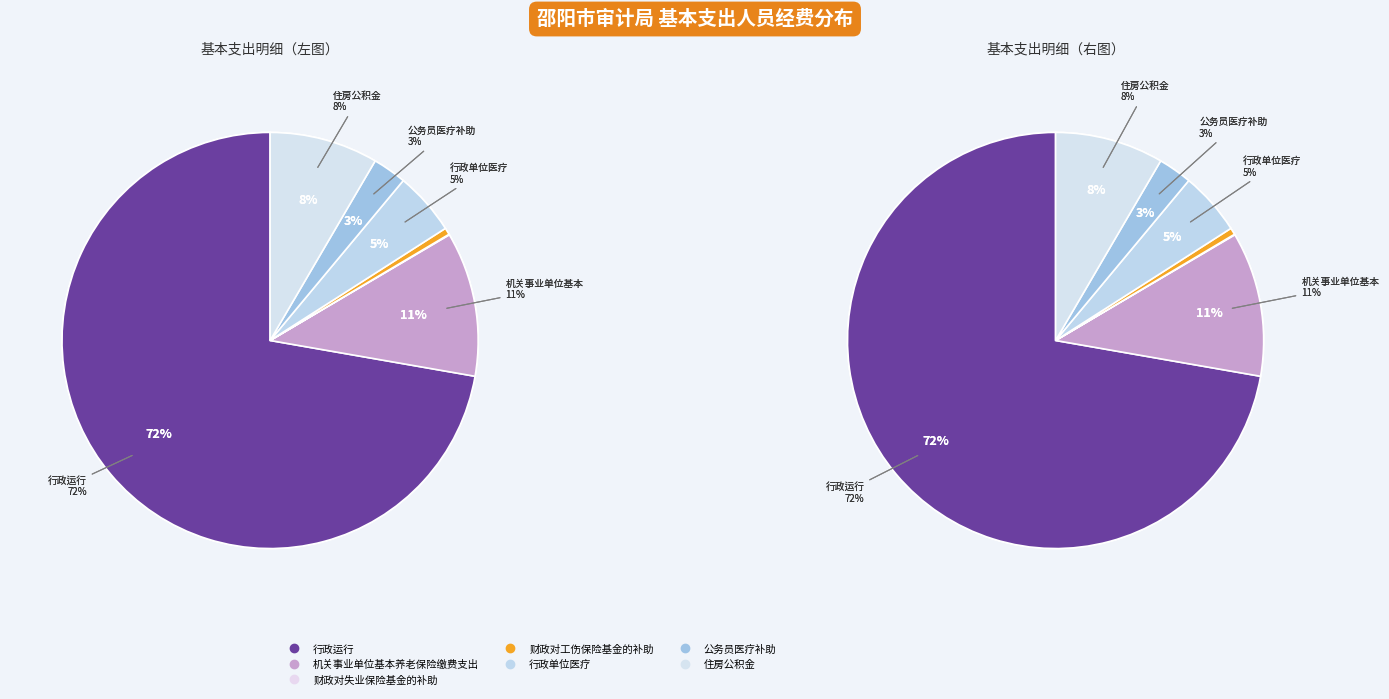

Which category has the biggest portion of the pie?

行政运行